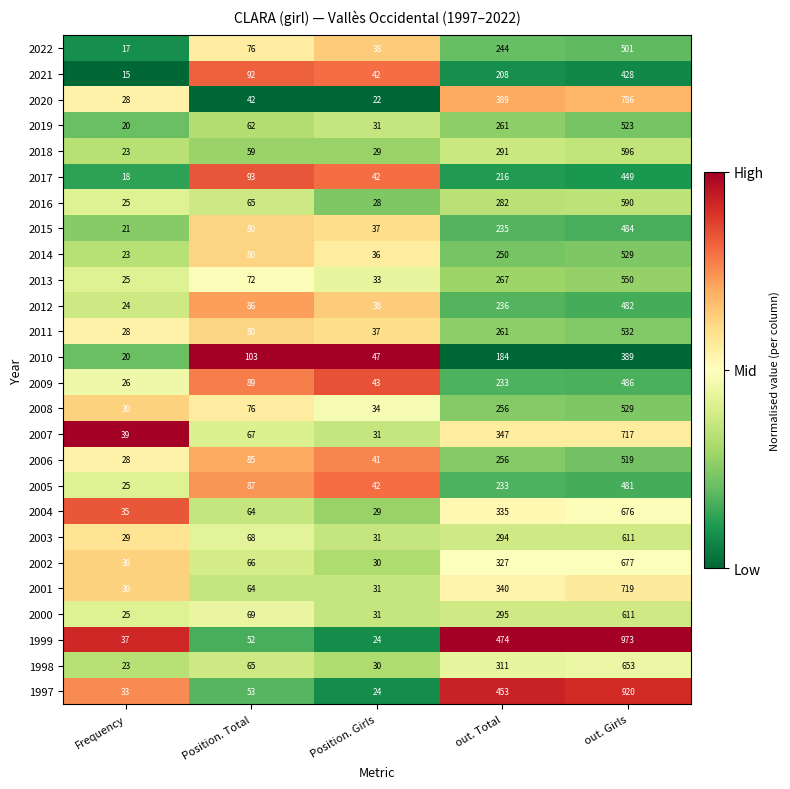

What is the lowest value of the 2005 series?

25